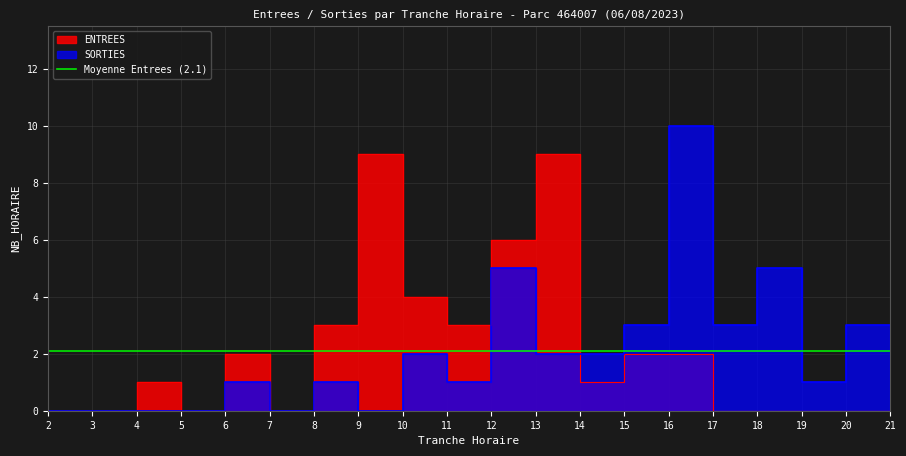

Is the value of ENTREES at 3 greater than the value of SORTIES at 19?

No